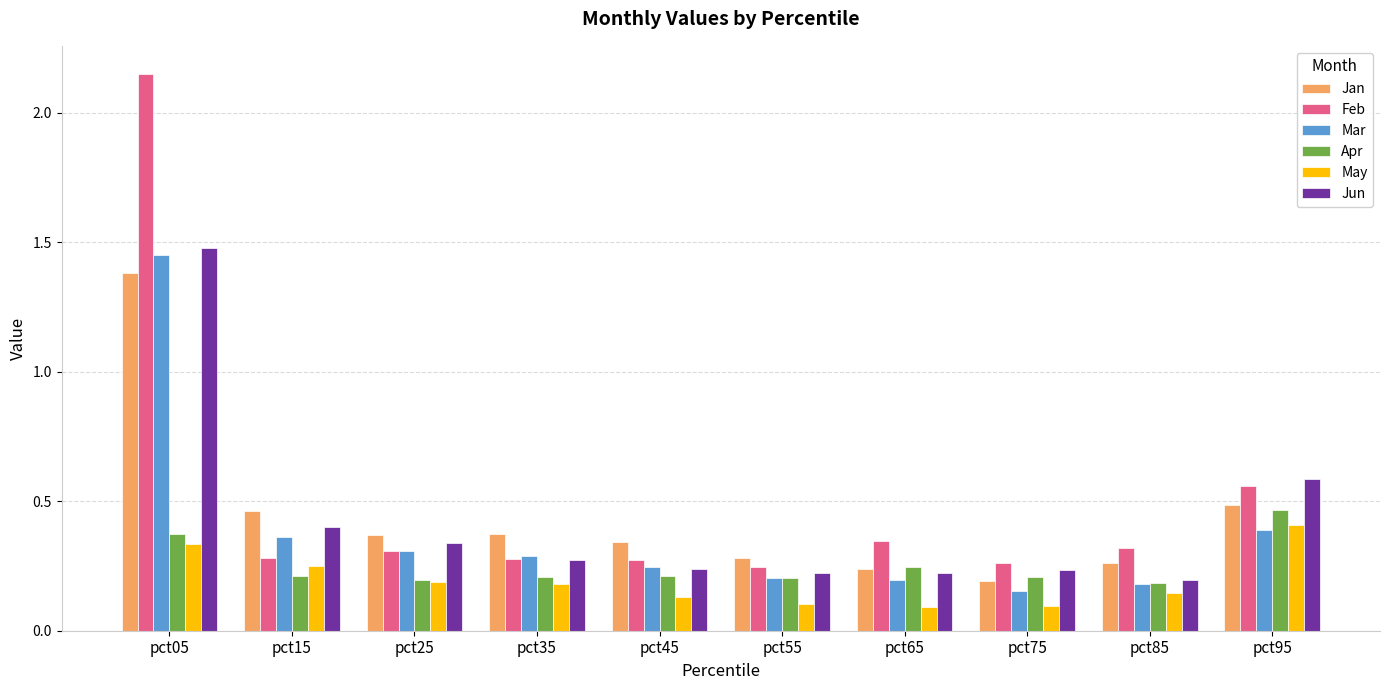

Which category has the lowest value in the Jun series?

pct85